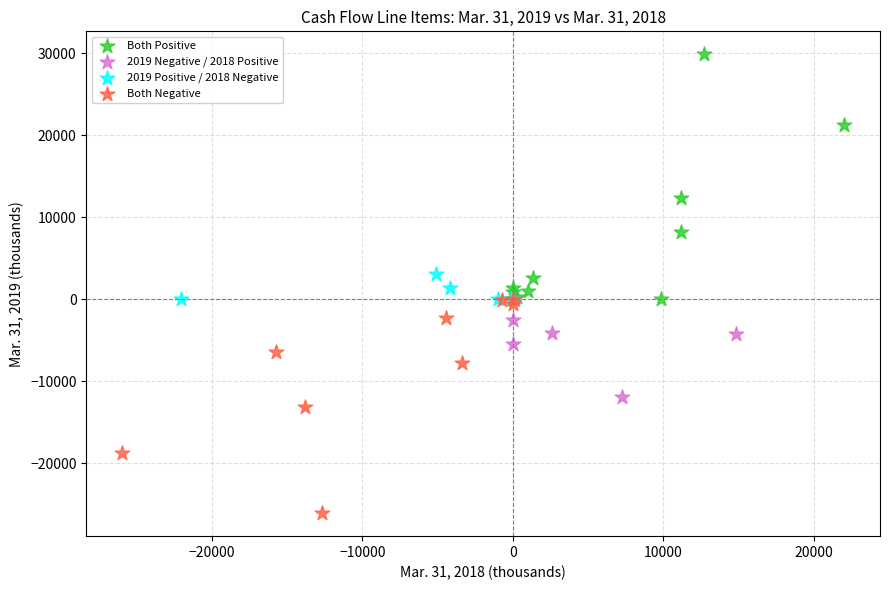

Which series contains the lowest Y value?

Both Negative